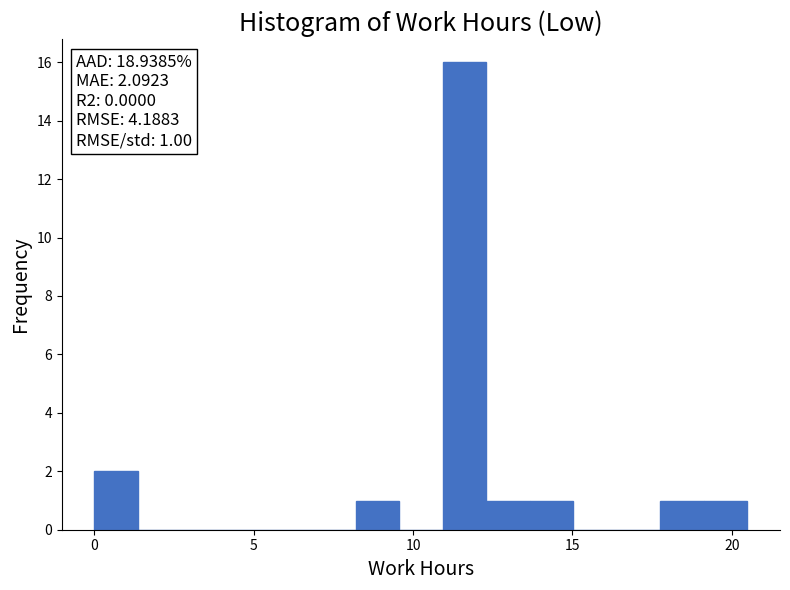

Read against the x-axis, roughly where is the centre of the tallest bar?

11.5